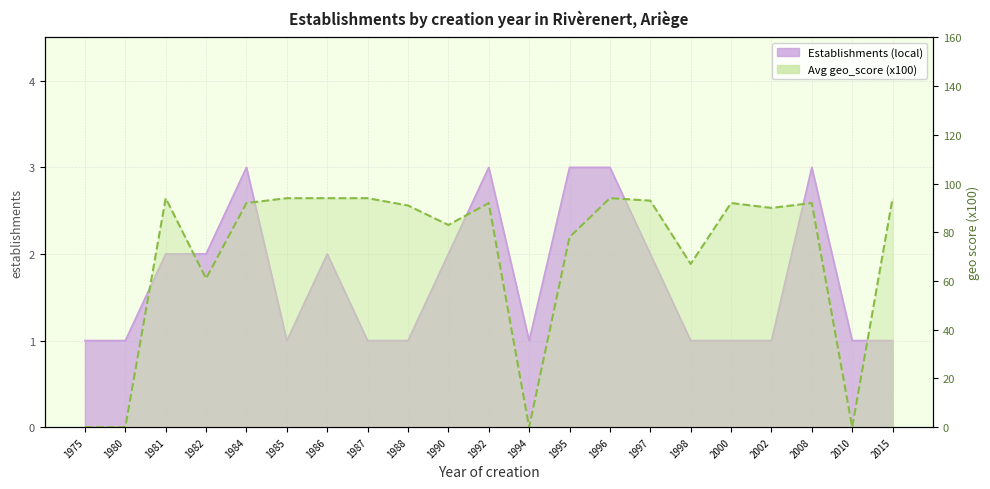

What is the total value across all series at 1990?

85